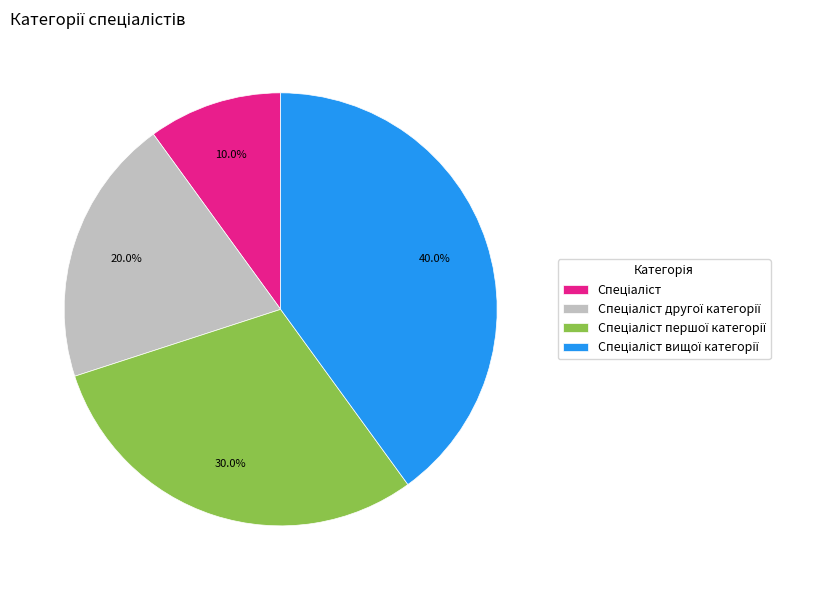

How many segments does this pie chart have?

4